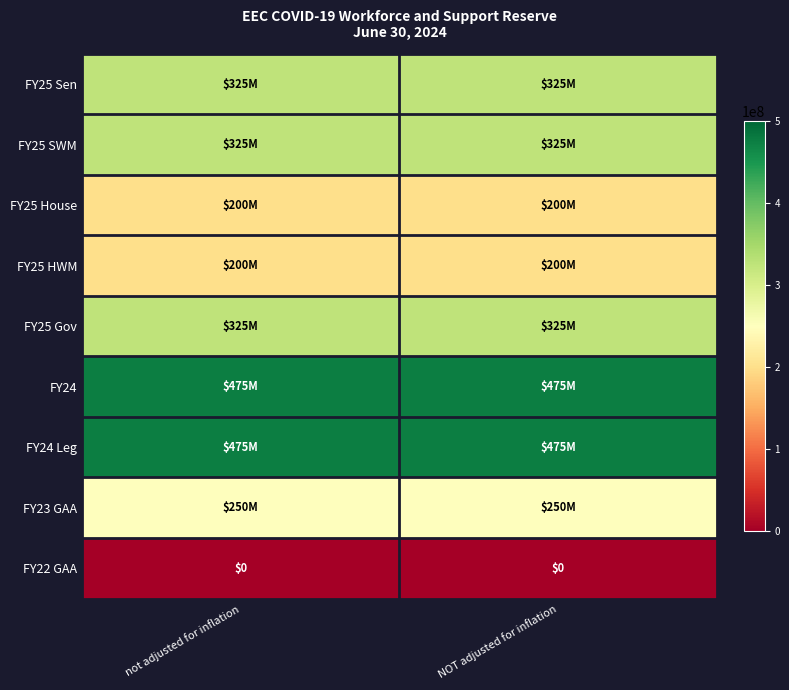

Which has a higher value, not adjusted for inflation or NOT adjusted for inflation?

not adjusted for inflation